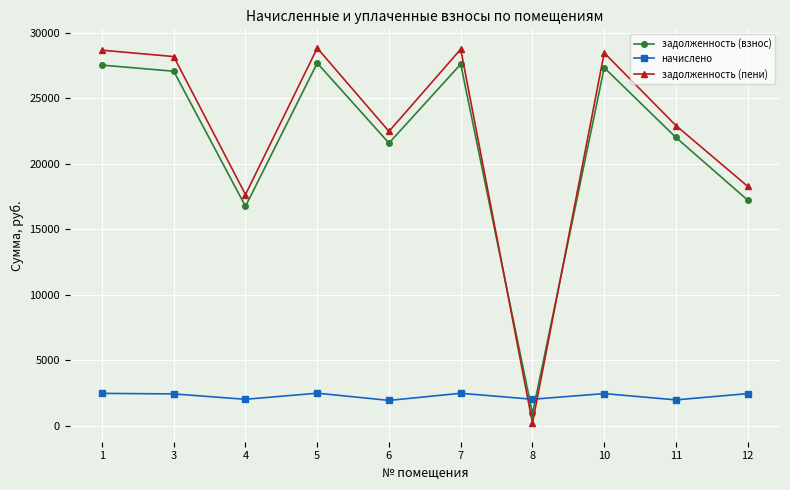

True or false: задолженность (взнос) has more than 1 interior local peaks.

True